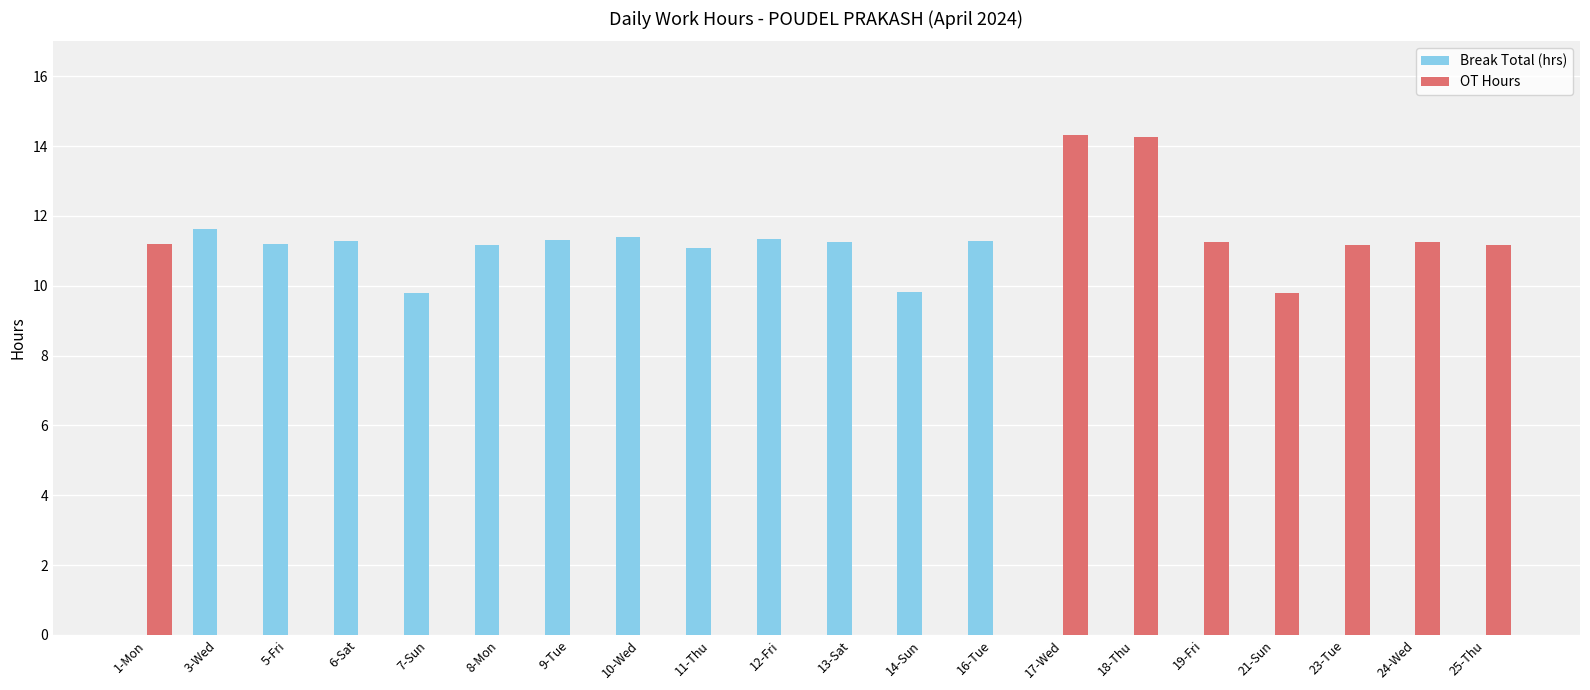

What is the sum of all Break Total (hrs) values?

132.6